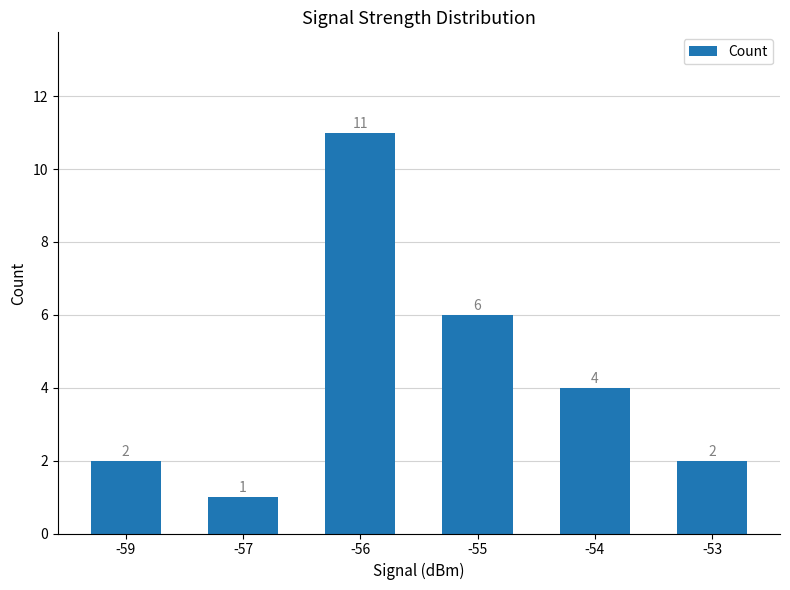

True or false: the data shows 6 at -55.

True